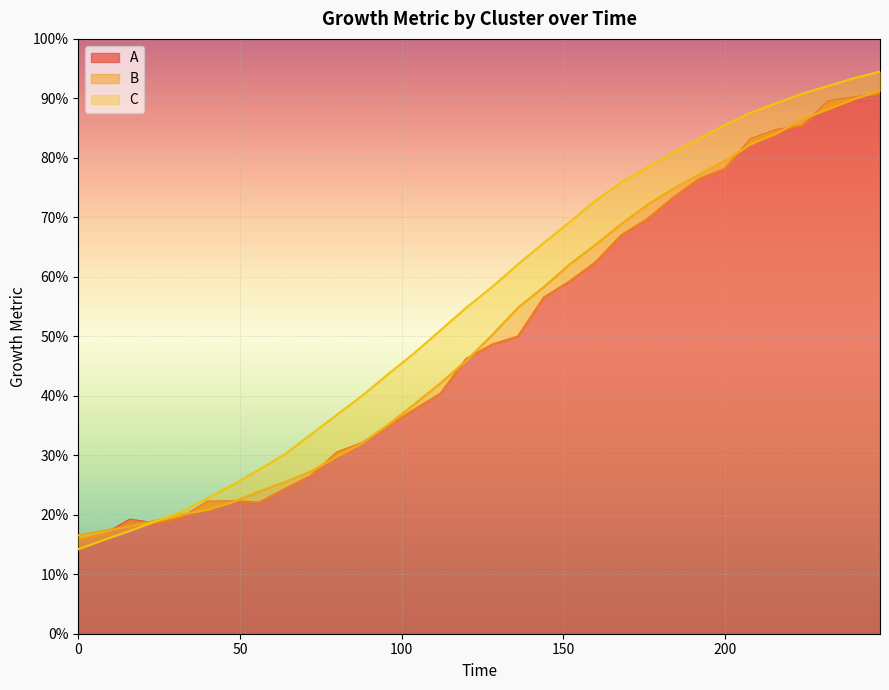

Which series has the largest total across all categories?

C